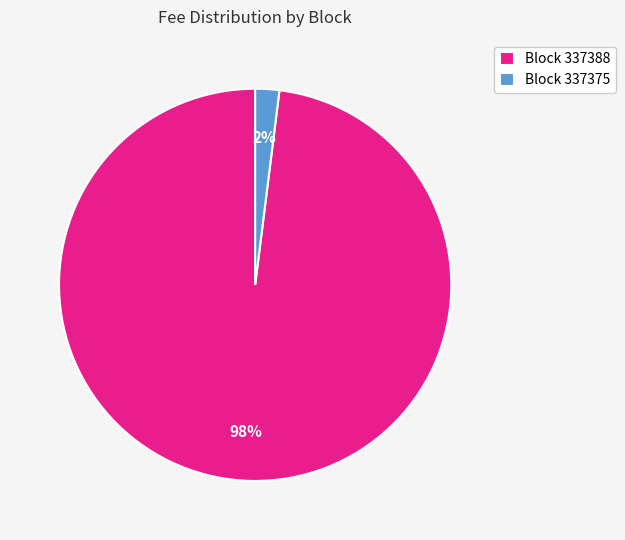

How many segments does this pie chart have?

2